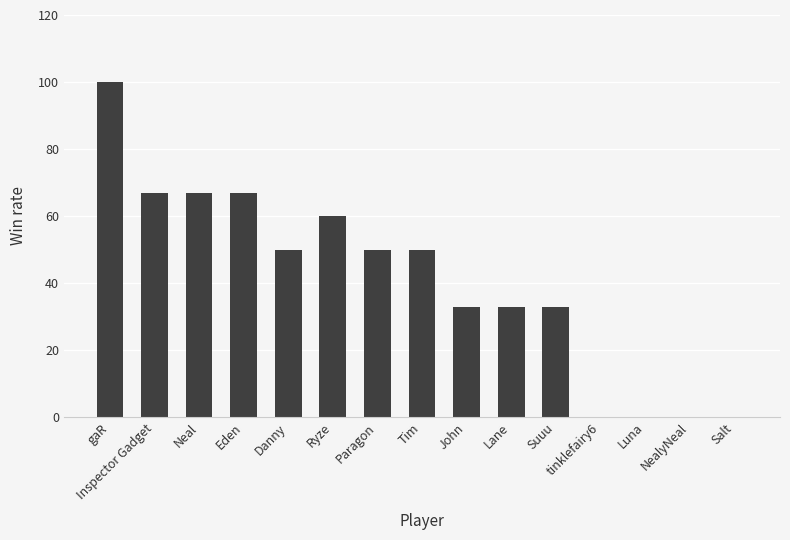

What is the maximum value shown in the chart?

100